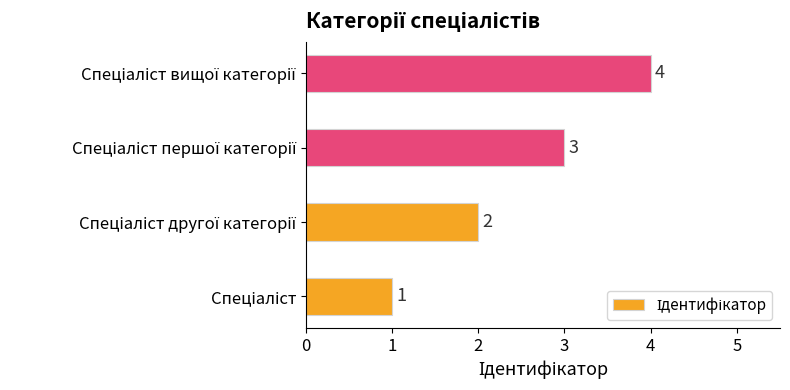

Count the number of data series in this chart.

1